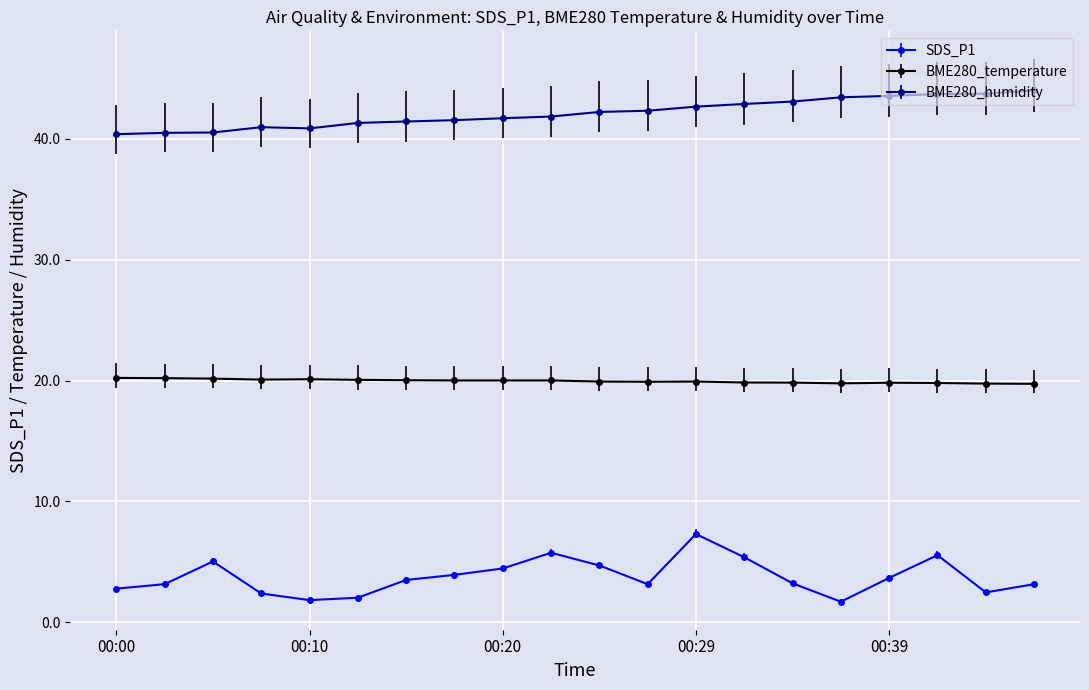

True or false: SDS_P1 has more than 0 points higher than both neighbors.

True